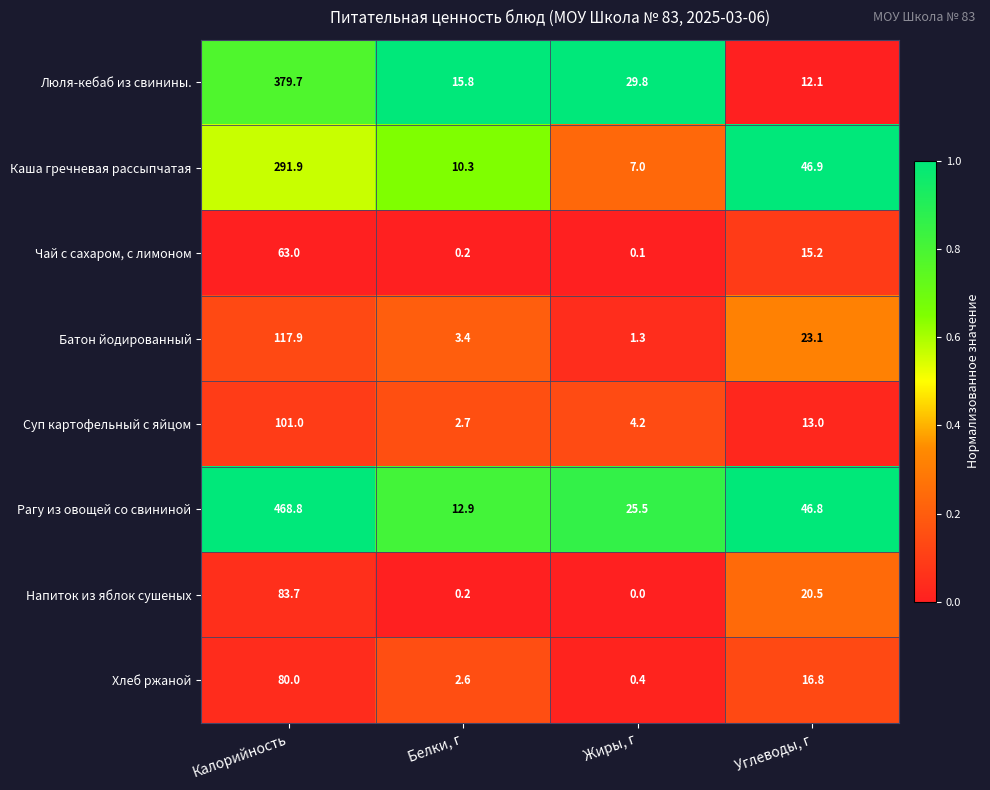

Which label corresponds to the largest value in the chart?

Калорийность